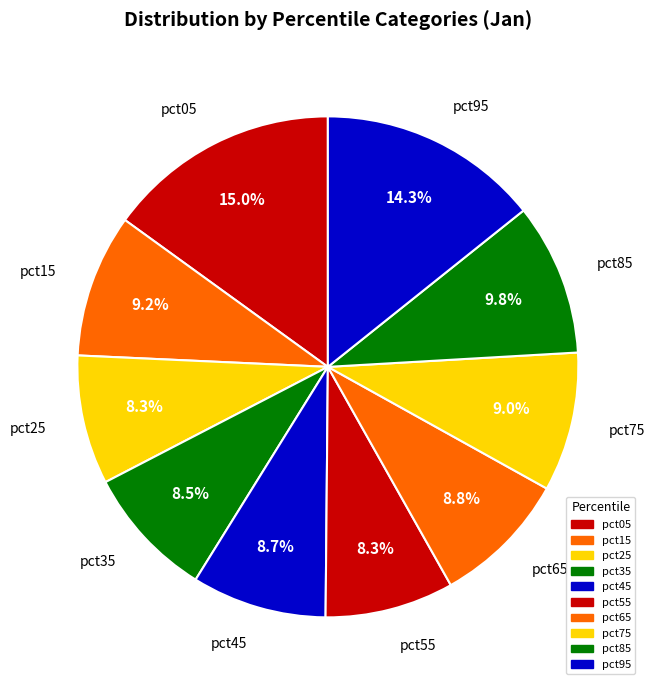

True or false: pct65 accounts for 9% of the total.

True